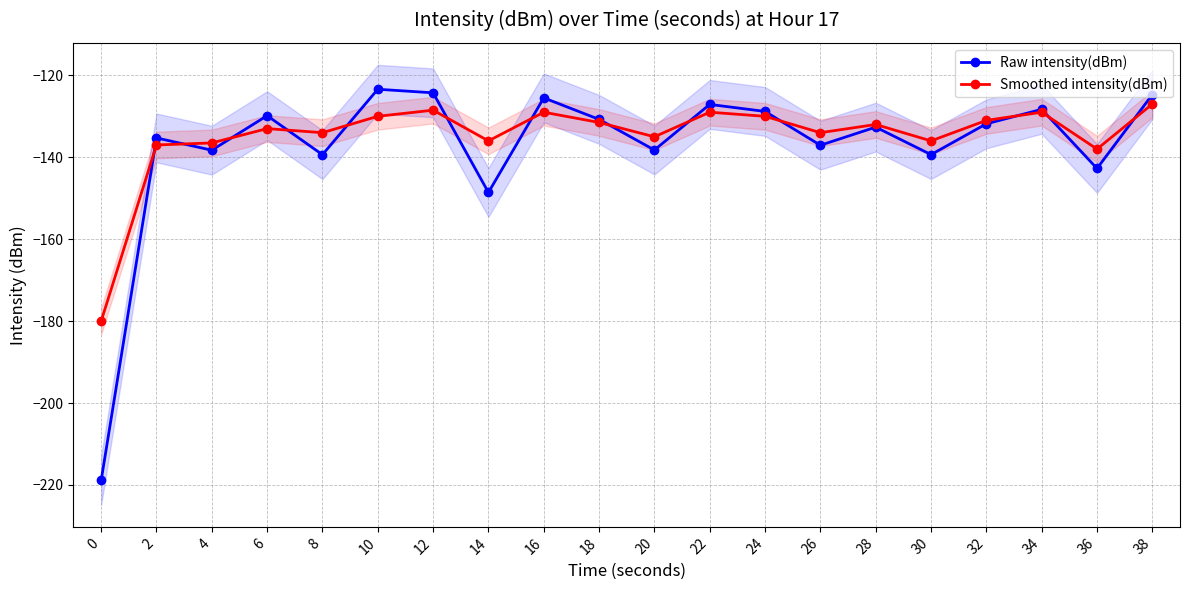

Where is the first local maximum for Smoothed intensity(dBm)?

6